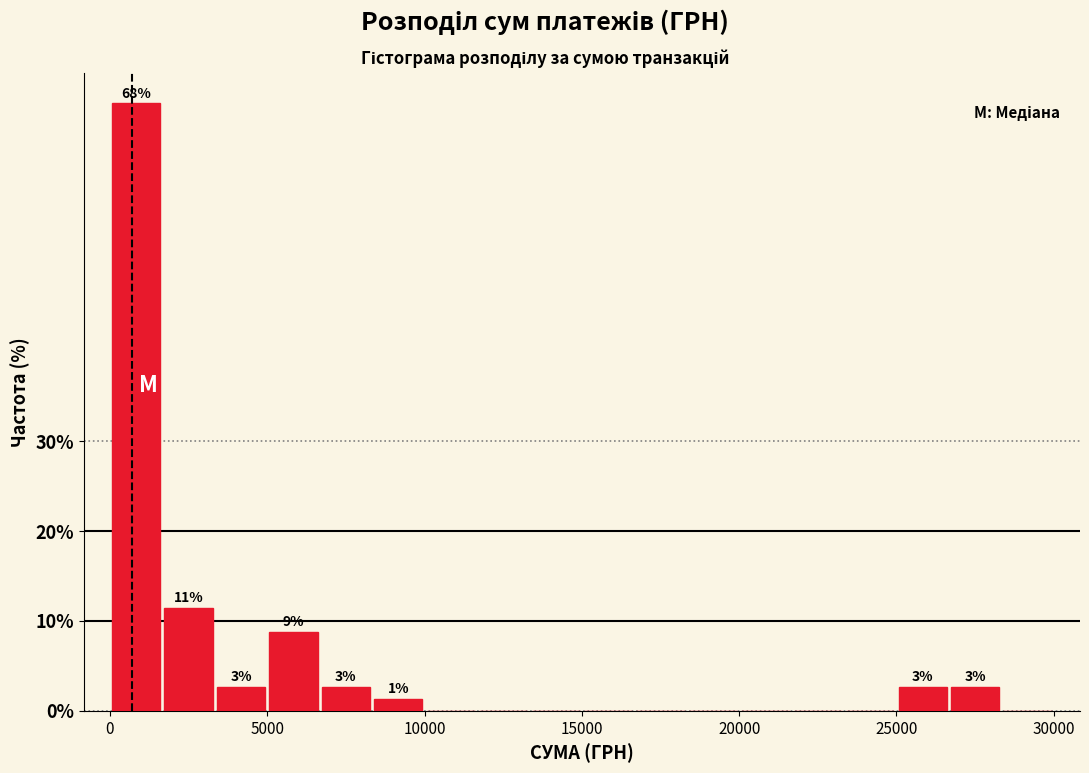

Read against the x-axis, roughly where is the centre of the tallest bar?

1000